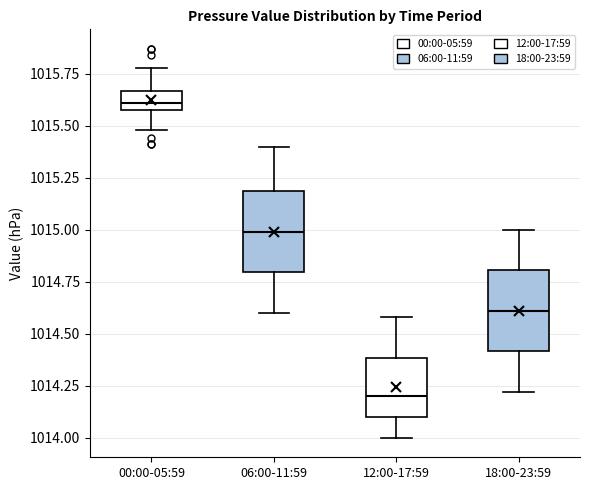

Reading left to right, transcribe this box plot: for each box, give where its median line is, the range the box spans, and where its two whiskers end, as read against the y-axis. The values are not printed on the chart, so give them approximately, as read against the axis.

00:00-05:59: median 1015.60 (inside the box), box 1015.60 to 1015.65, whiskers 1015.50 to 1015.80
06:00-11:59: median 1015.00, box 1014.80 to 1015.20, whiskers 1014.60 to 1015.40
12:00-17:59: median 1014.20, box 1014.10 to 1014.40, whiskers 1014.00 to 1014.60
18:00-23:59: median 1014.60, box 1014.40 to 1014.80, whiskers 1014.20 to 1015.00